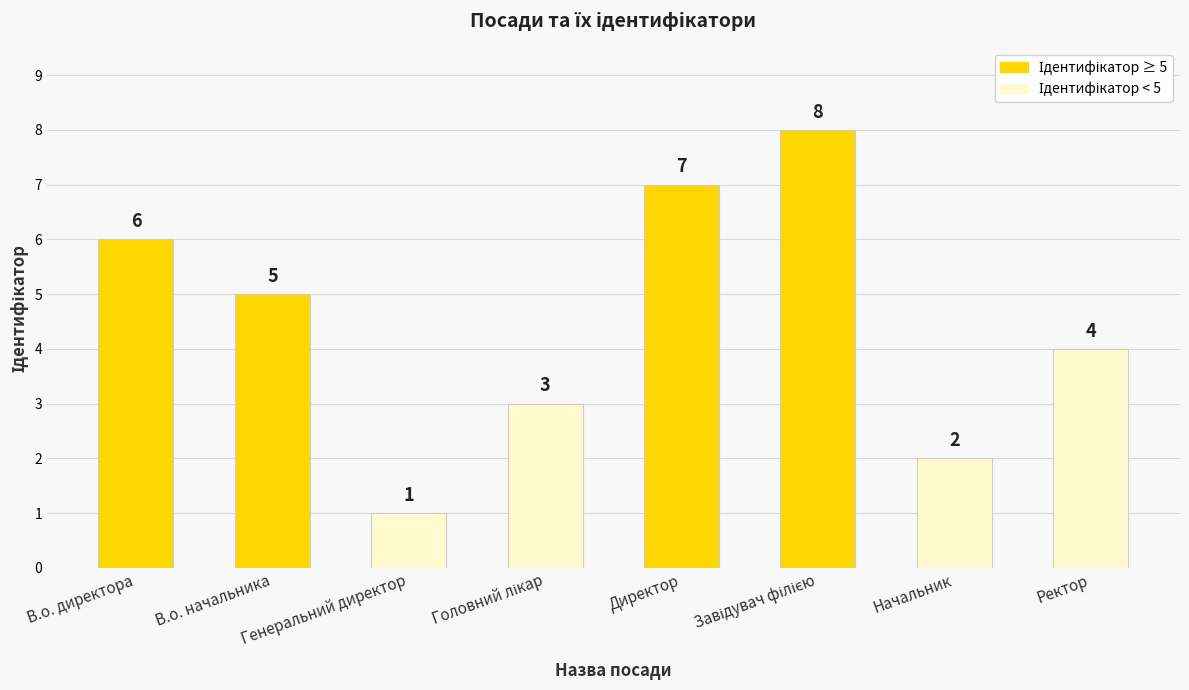

What is the label of the 2nd bar from the right?

Начальник